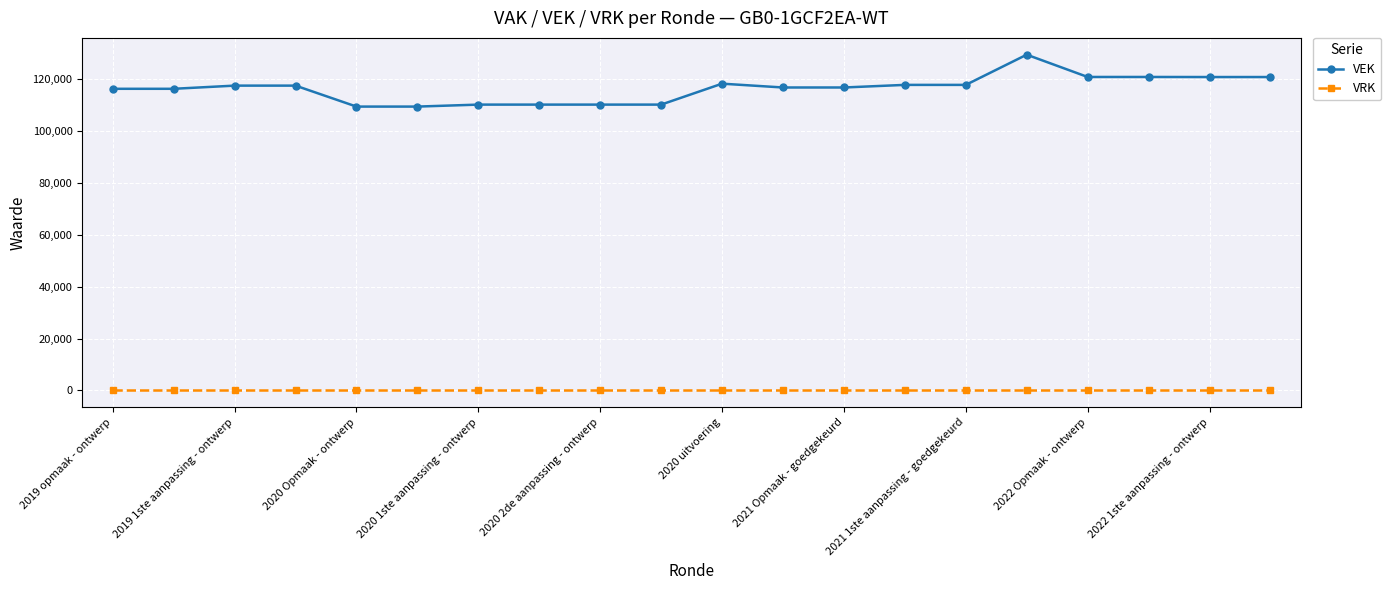

Rank the series by their average value, from lowest to highest.

VRK, VEK